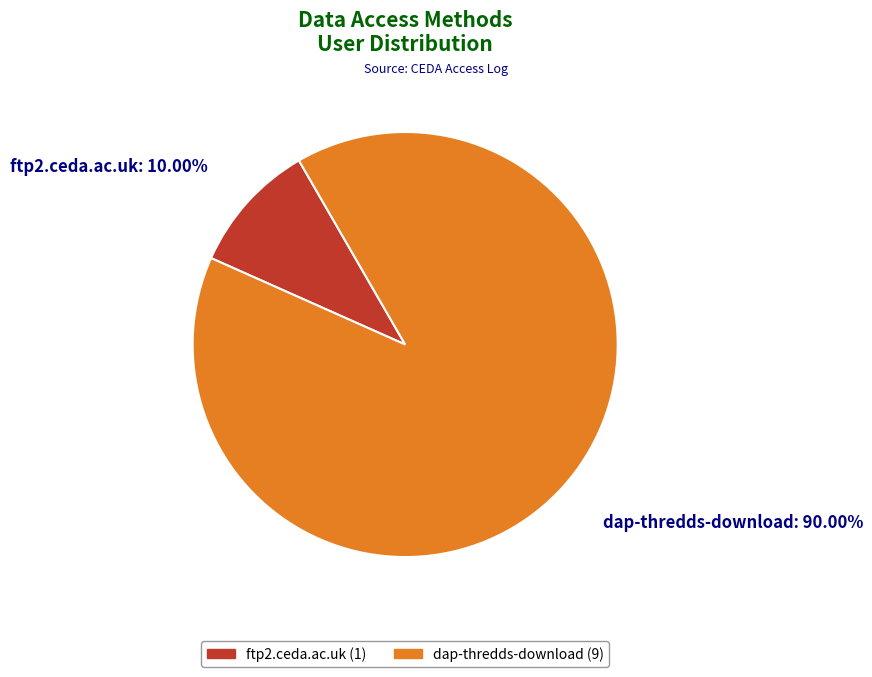

Rank the categories by value from highest to lowest.

dap-thredds-download, ftp2.ceda.ac.uk